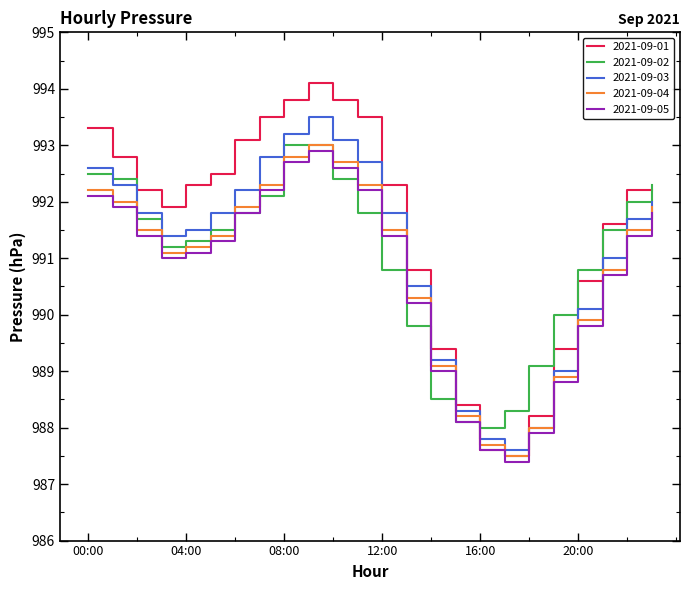

Which series has the largest range (max minus min)?

2021-09-01